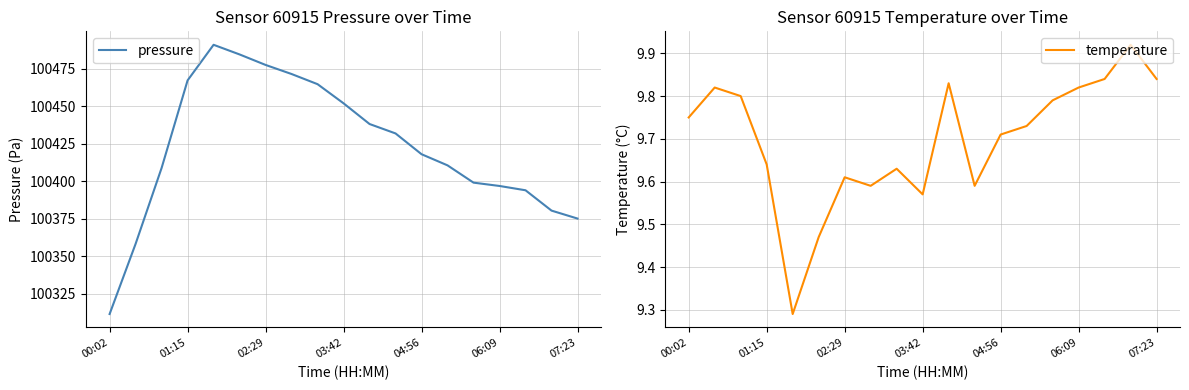

How many categories are shown in the chart?

19